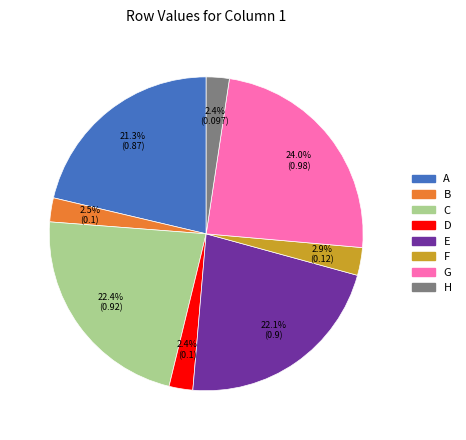

Count the number of slices in the pie.

8